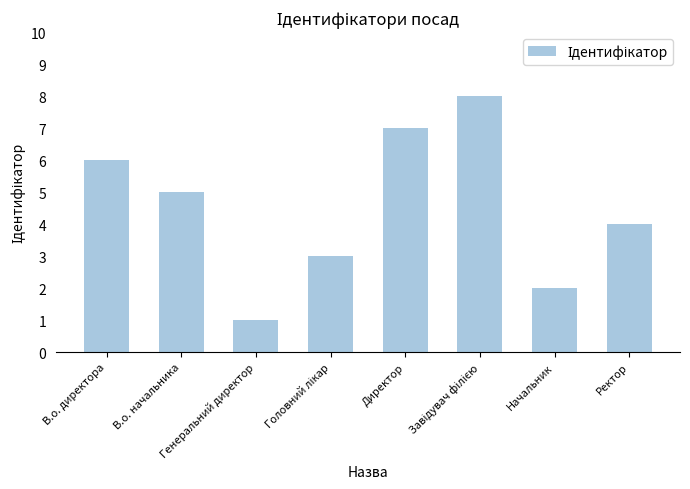

Reading left to right, what are all the values shown in this chart?

6	5	1	3	7	8	2	4